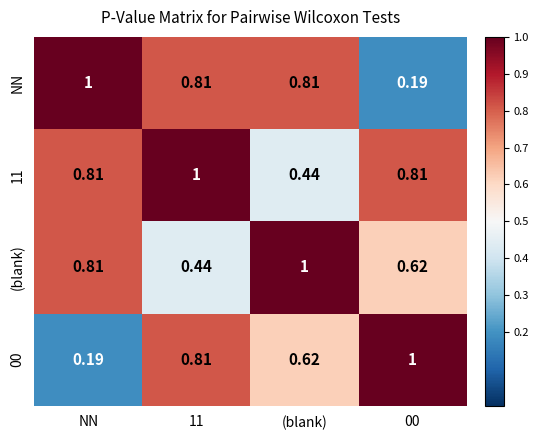

At which label is 11 closest to 0?

(blank)